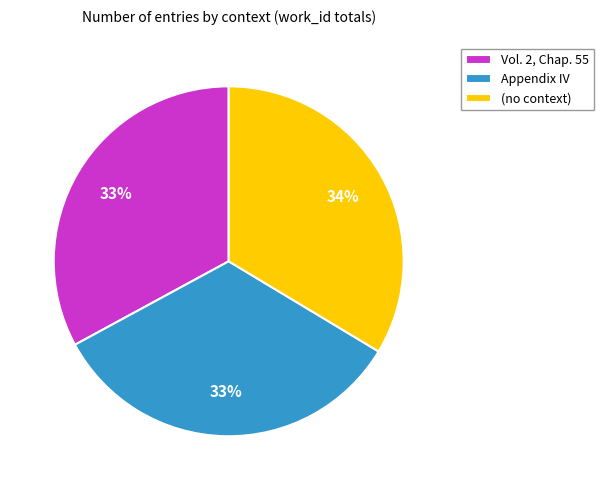

What is the ratio of the value at Appendix IV to the value at (no context)?

1.0